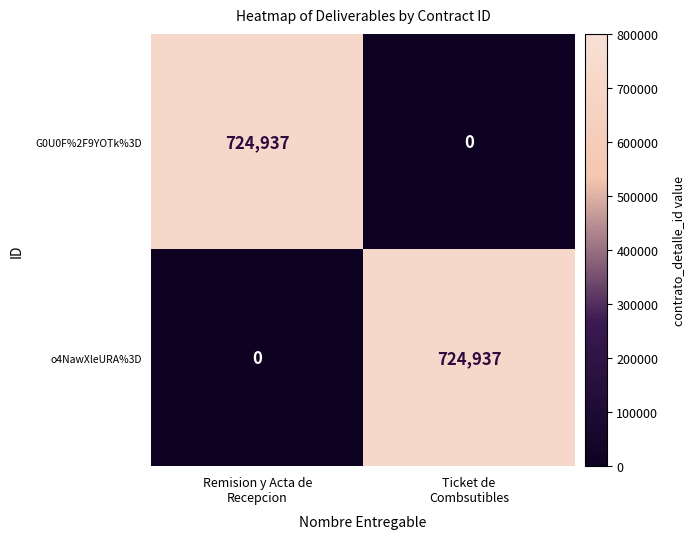

What is the difference between the maximum and minimum values in the o4NawXleURA%3D series?

724937